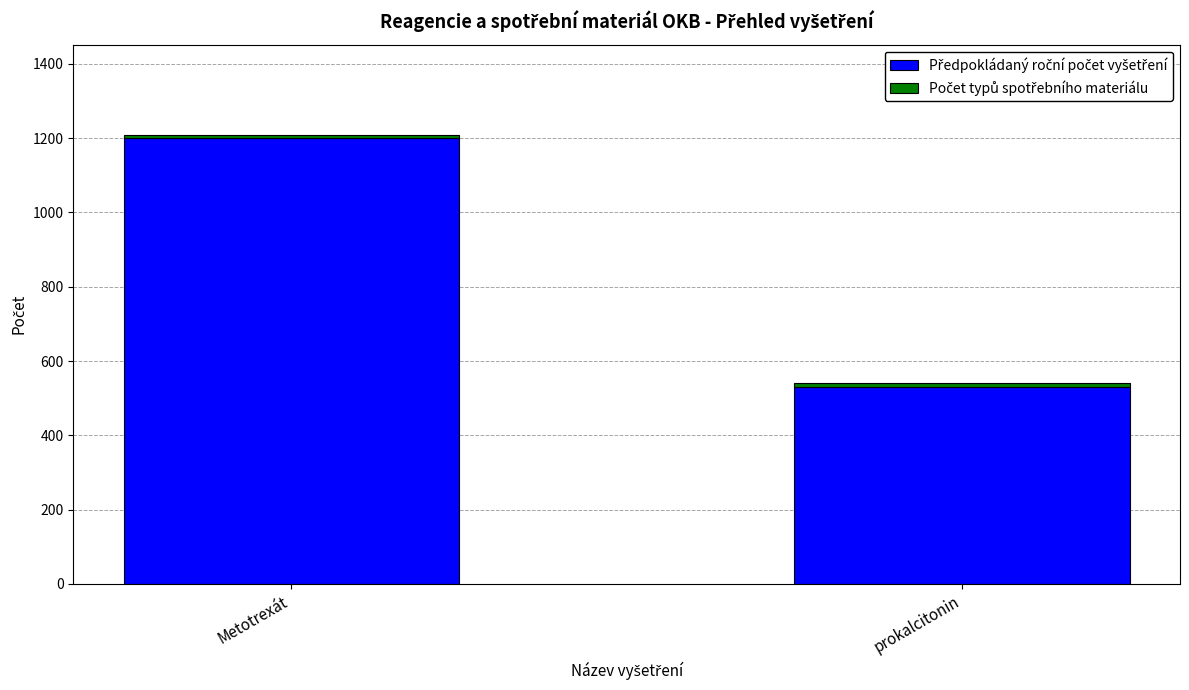

What is the total value across all series at prokalcitonin?

540